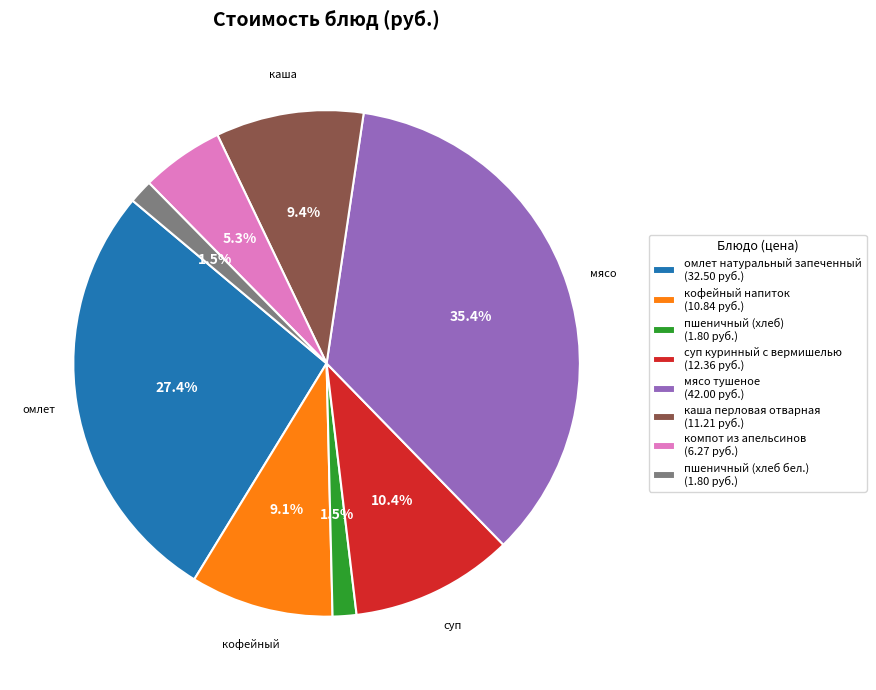

Does any single category account for the majority?

No